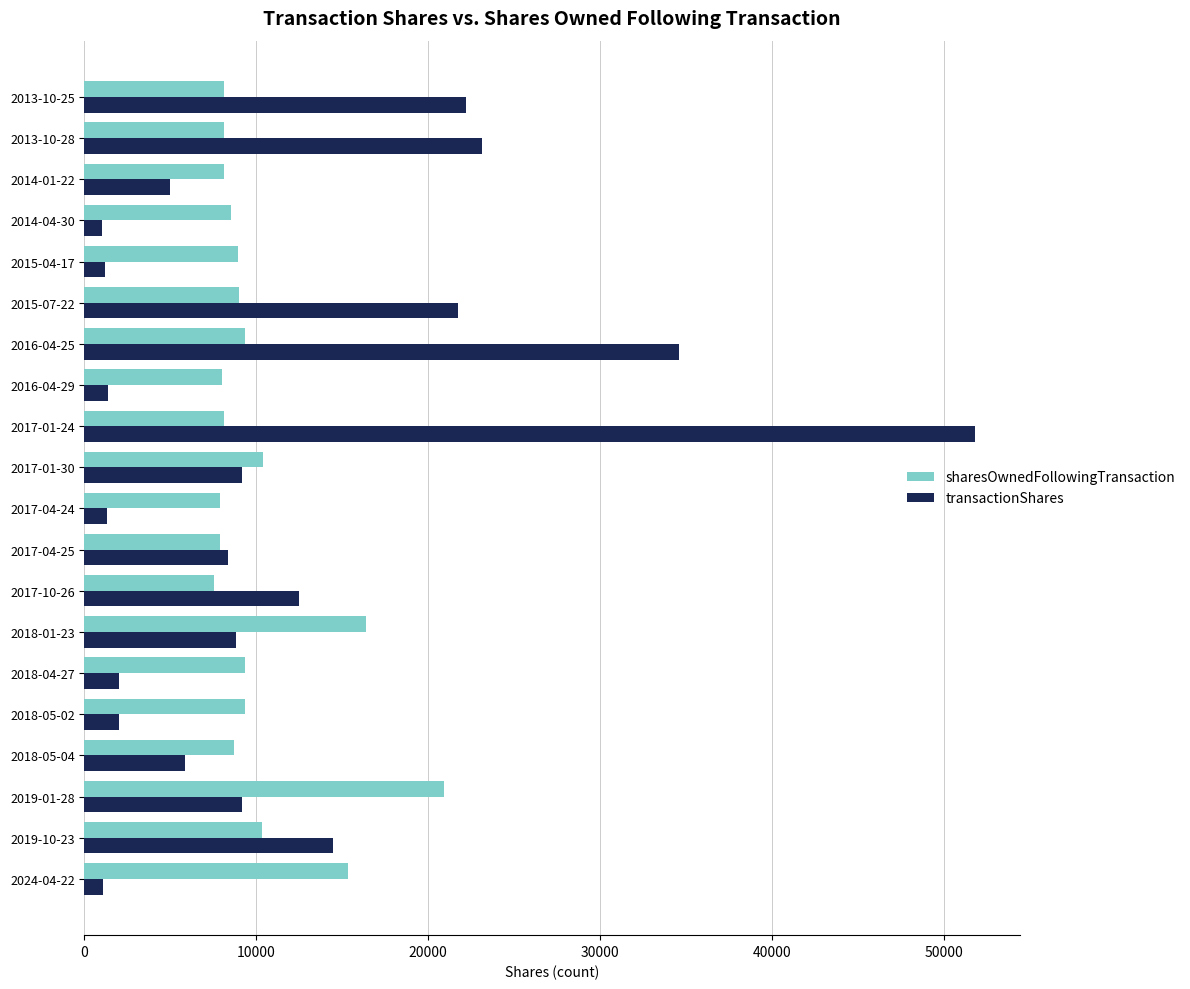

What is the smallest value displayed?

1036